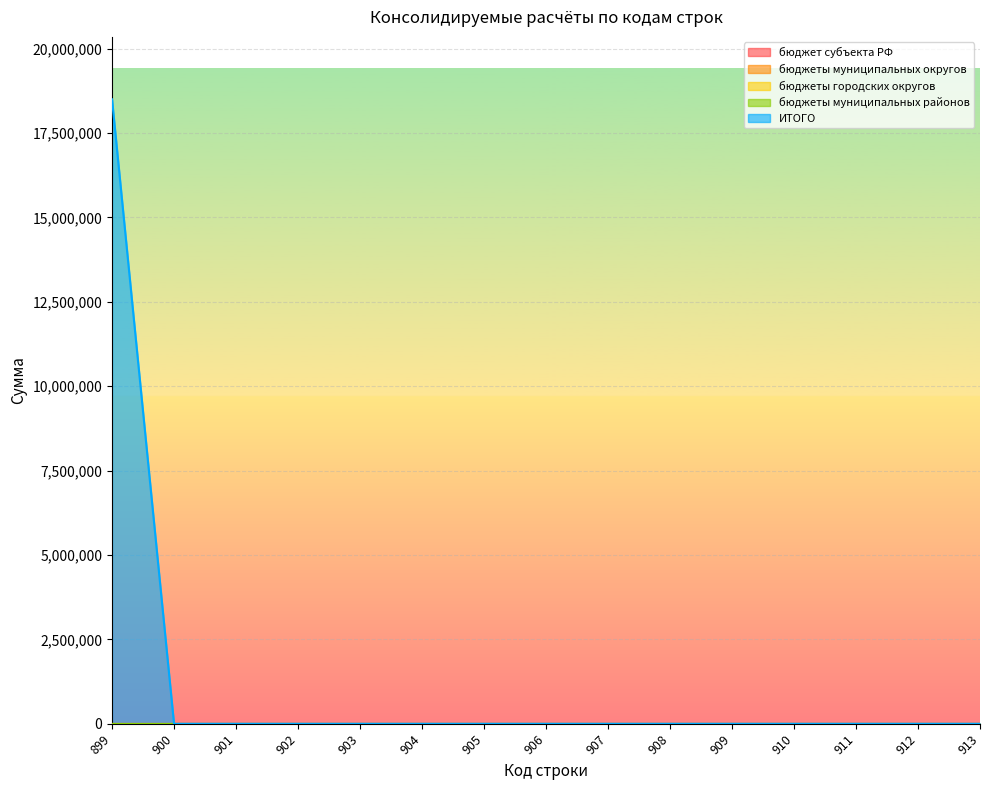

Is the value of бюджеты муниципальных округов at 910 greater than the value of бюджет субъекта РФ at 900?

No